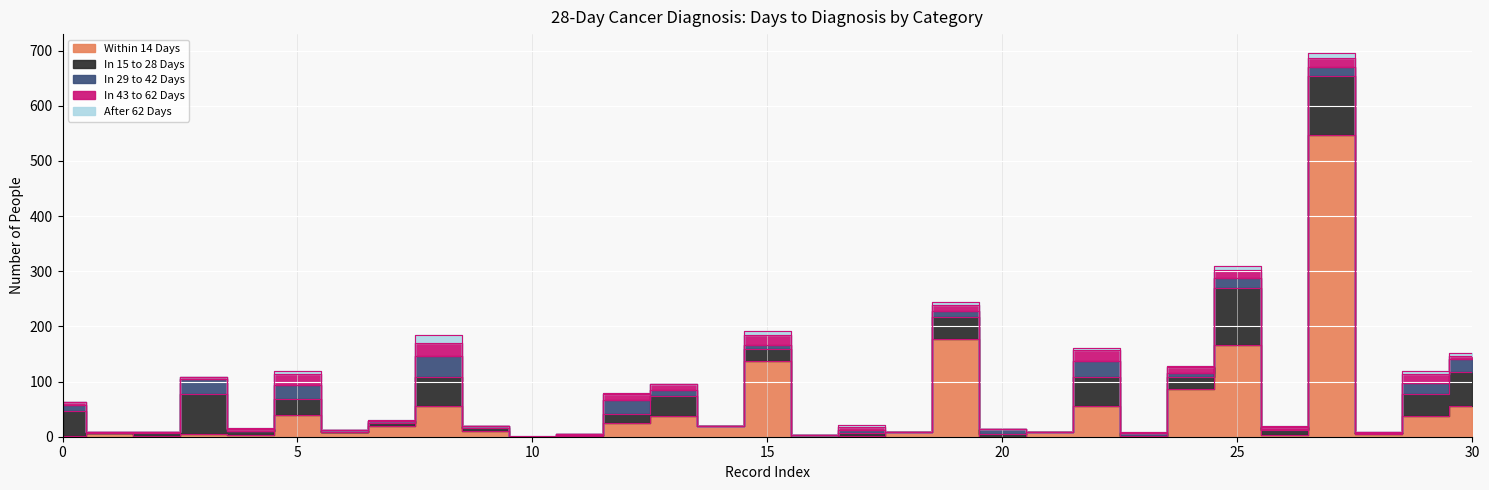

Reading right to left, transcribe all the data shown in this chart.

Within 14 Days: 31=55	30=38	29=5	28=546	27=4	26=166	25=87	24=1	23=55	22=8	21=0	20=178	19=8	18=1	17=0	16=138	15=19	14=38	13=25	12=2	11=0	10=10	9=56	8=20	7=8	6=39	5=3	4=5	3=1	2=6	1=1
In 15 to 28 Days: 31=63	30=40	29=1	28=108	27=8	26=103	25=22	24=1	23=53	22=0	21=5	20=39	19=0	18=5	17=3	16=21	15=1	14=35	13=17	12=1	11=0	10=5	9=53	8=5	7=1	6=30	5=7	4=73	3=5	2=1	1=46
In 29 to 42 Days: 31=22	30=19	29=1	28=16	27=2	26=18	25=7	24=4	23=30	22=0	21=9	20=11	19=0	18=6	17=0	16=8	15=0	14=12	13=25	12=2	11=0	10=4	9=37	8=3	7=3	6=25	5=1	4=26	3=3	2=1	1=11
In 43 to 62 Days: 31=7	30=16	29=1	28=16	27=3	26=15	25=10	24=1	23=19	22=0	21=0	20=10	19=0	18=5	17=0	16=17	15=0	14=10	13=11	12=0	11=0	10=0	9=24	8=1	7=0	6=19	5=3	4=4	3=0	2=0	1=5
After 62 Days: 31=4	30=7	29=0	28=9	27=3	26=8	25=3	24=1	23=4	22=0	21=0	20=7	19=0	18=4	17=0	16=8	15=0	14=1	13=2	12=0	11=1	10=0	9=14	8=1	7=0	6=6	5=2	4=0	3=0	2=0	1=0